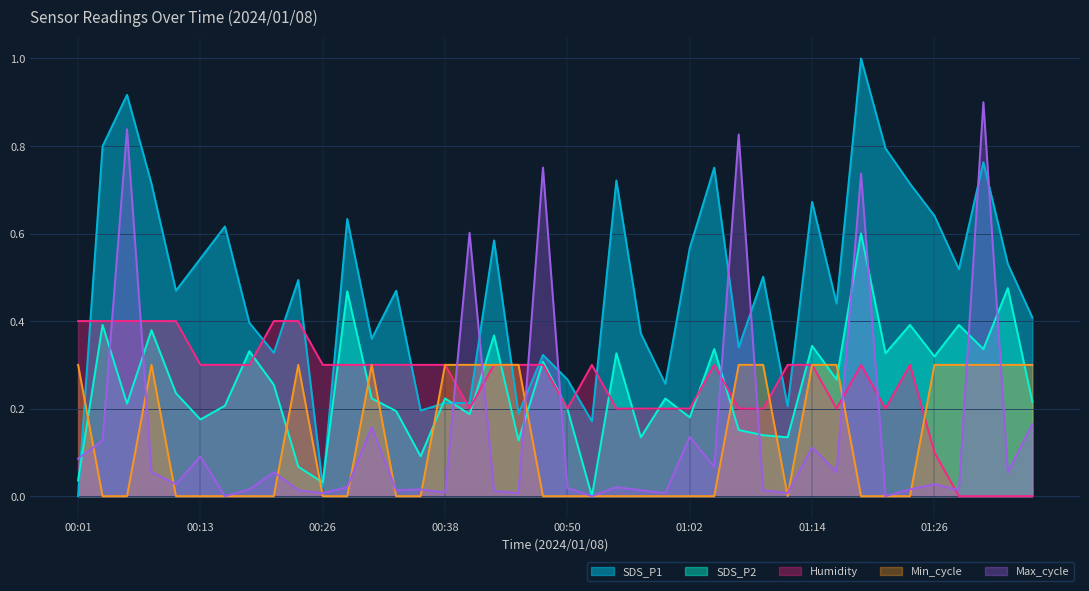

Between which two adjacent categories do SDS_P2 and Max_cycle first intersect?

00:01 and 00:04